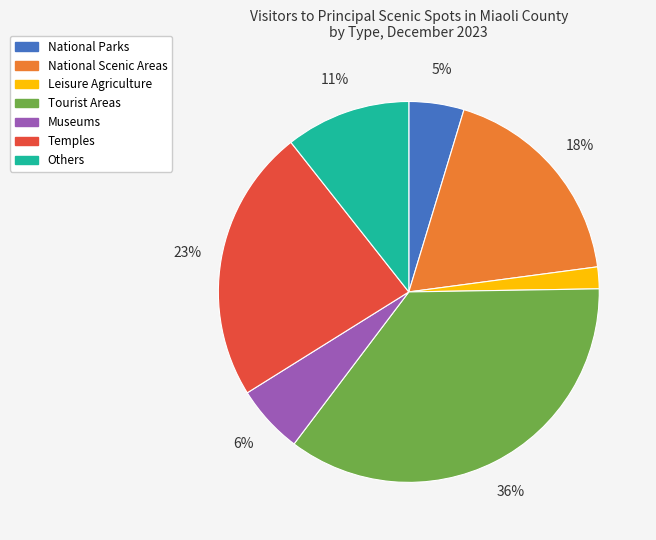

Which category has the biggest portion of the pie?

Tourist Areas